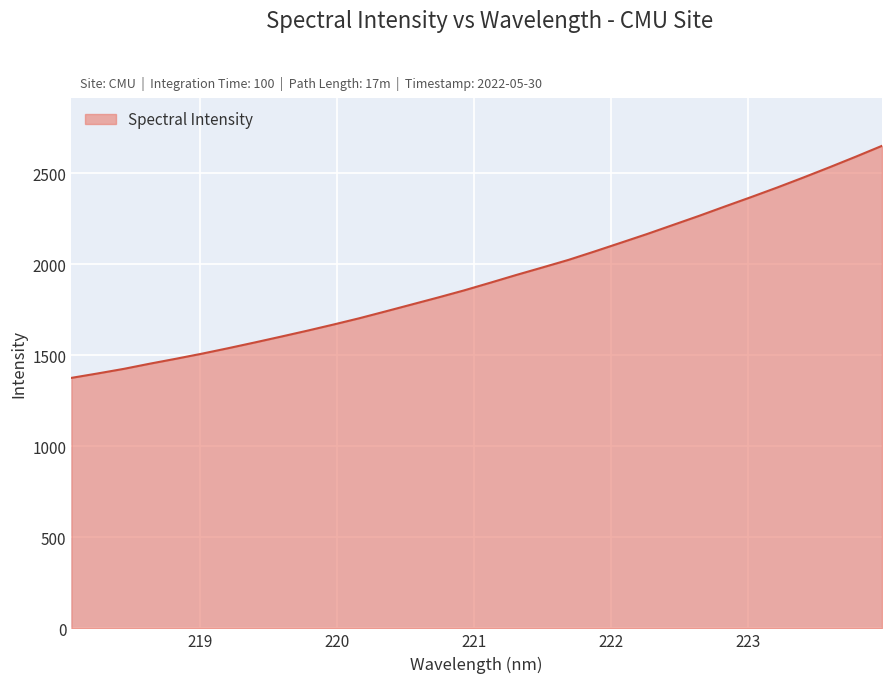

What is the minimum value shown in the chart?

1375.6